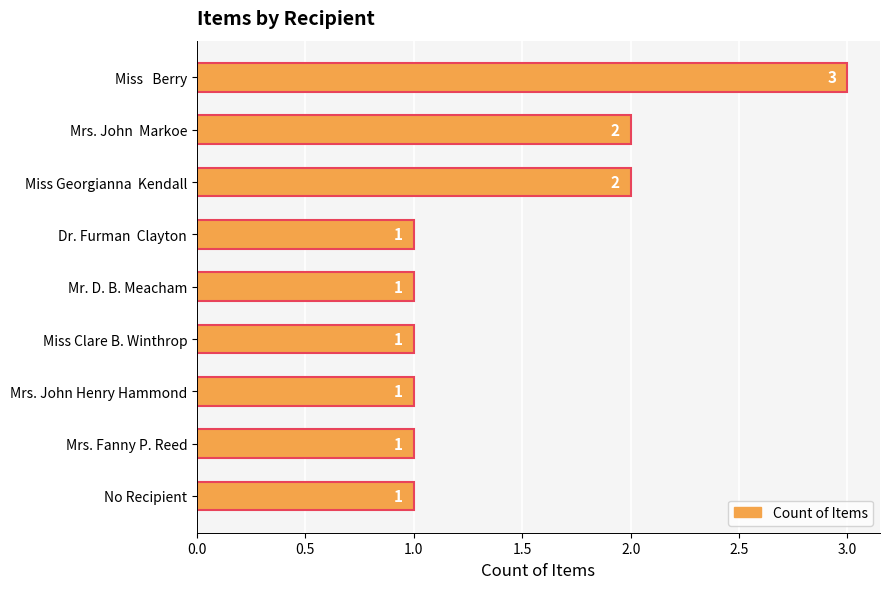

How many values exceed 1?

3